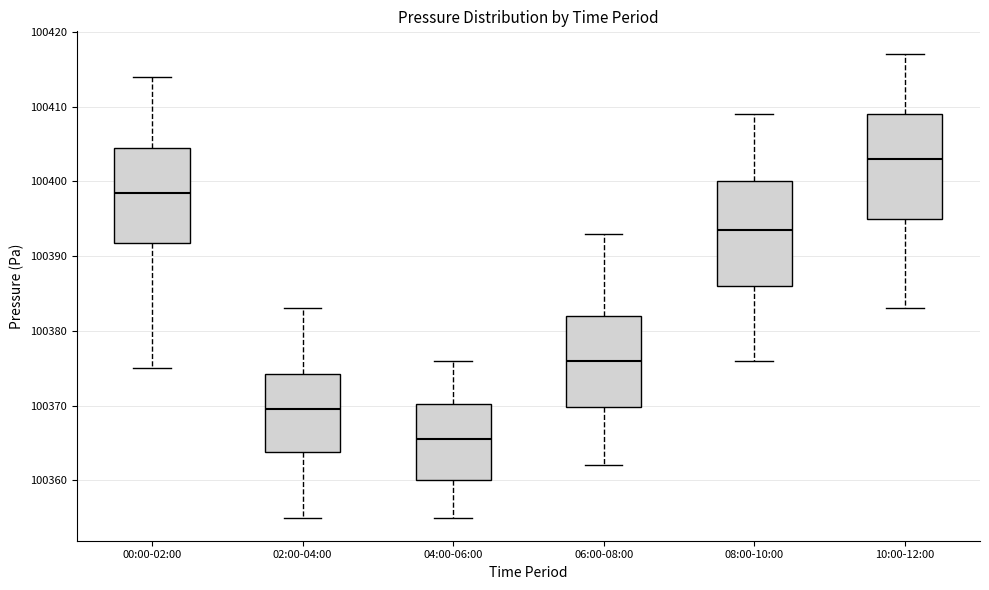

Reading left to right, read every box against the y-axis: the position of its median line, the range the box covers, and the ends of its whiskers. The values are not printed on the chart, so give them approximately, as read against the axis.

00:00-02:00: median 100399, box 100392 to 100405, whiskers 100375 to 100414
02:00-04:00: median 100370, box 100364 to 100374, whiskers 100355 to 100383
04:00-06:00: median 100366, box 100360 to 100370, whiskers 100355 to 100376
06:00-08:00: median 100376, box 100370 to 100382, whiskers 100362 to 100393
08:00-10:00: median 100394, box 100386 to 100400, whiskers 100376 to 100409
10:00-12:00: median 100403, box 100395 to 100409, whiskers 100383 to 100417